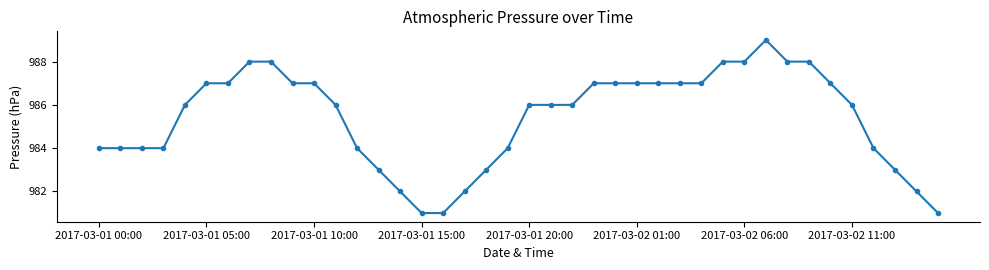

Is this an area chart (filled region under the line)?

No